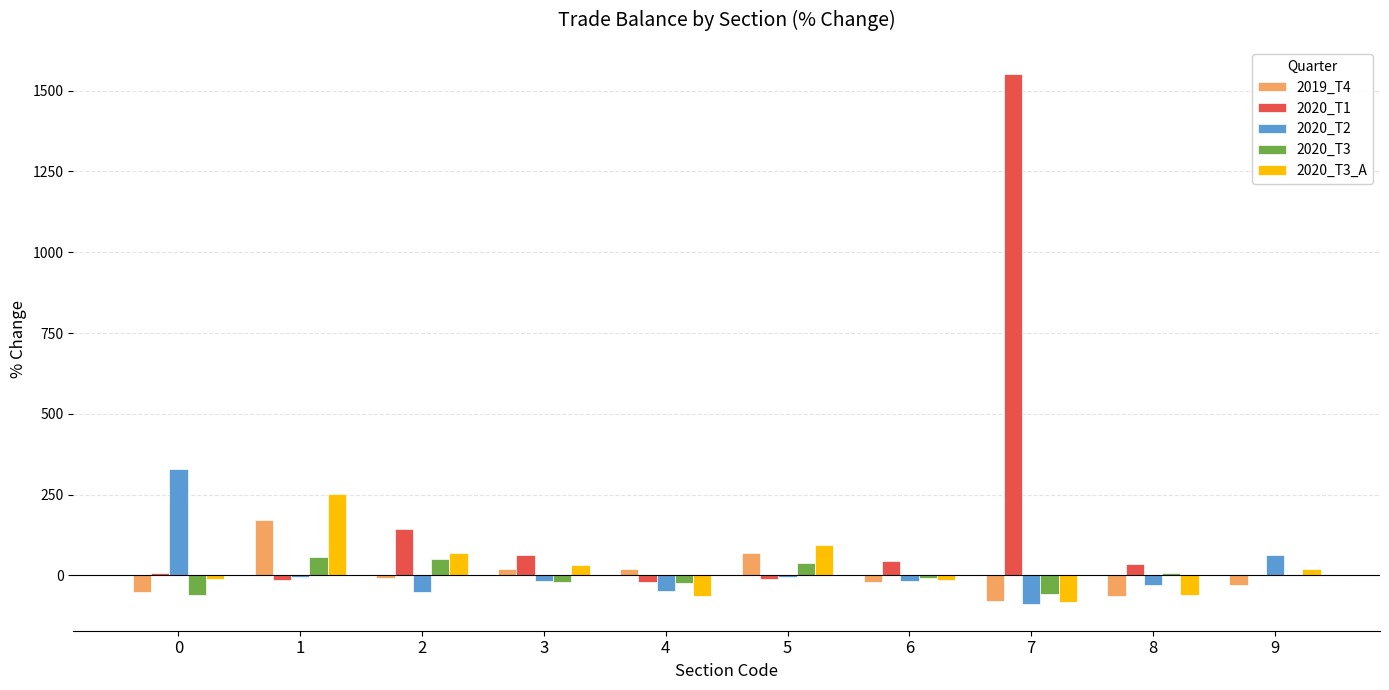

At which category is the sum across all series the highest?

7